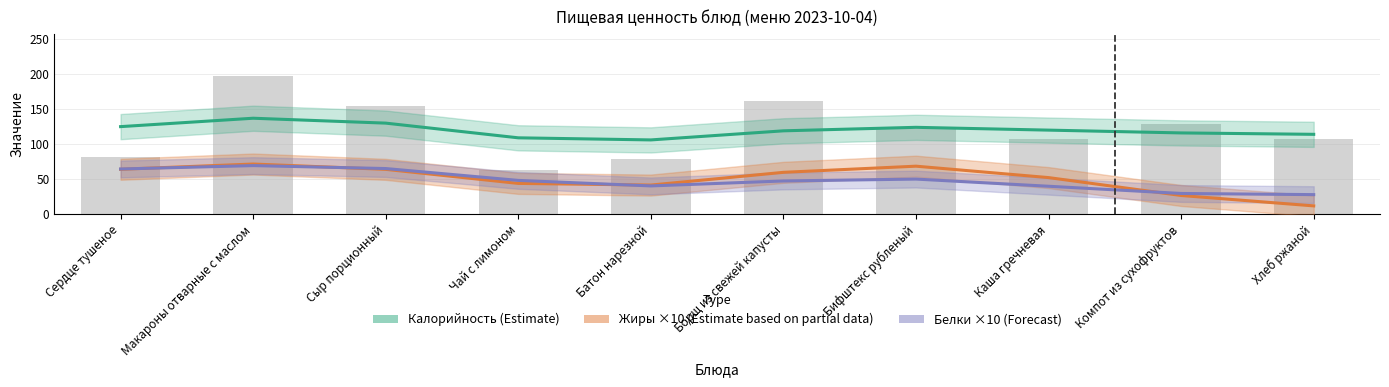

How many values in the Калорийность (Estimate) series are below 120?

5